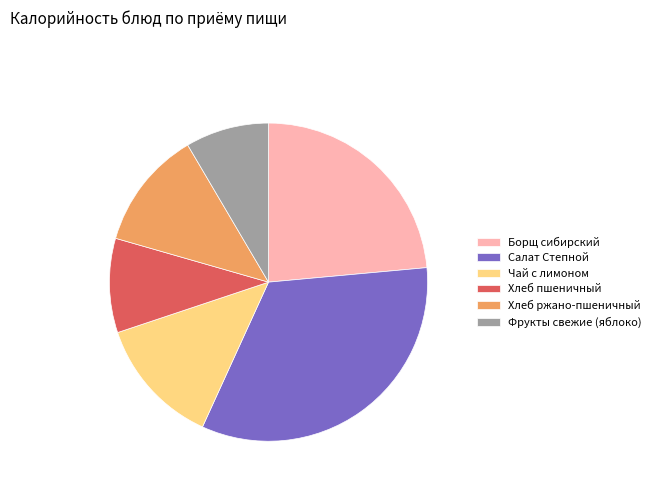

The Салат Степной slice represents 33% of the pie. True or false?

True